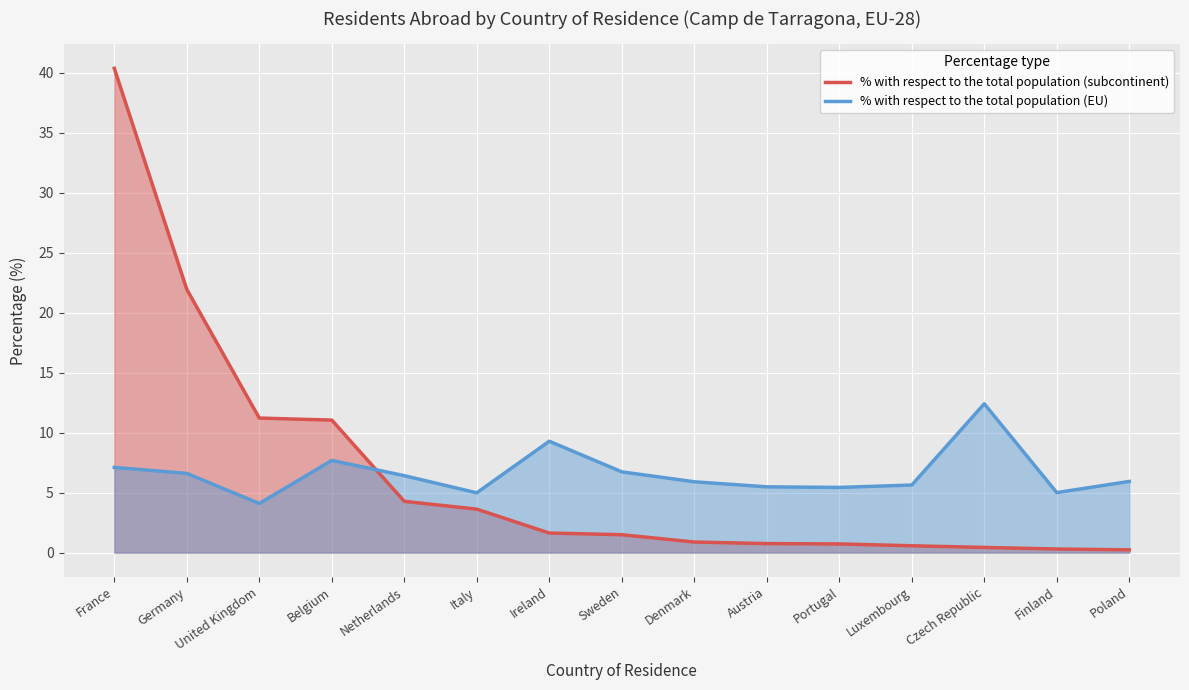

Which has a higher value, Italy or France?

France